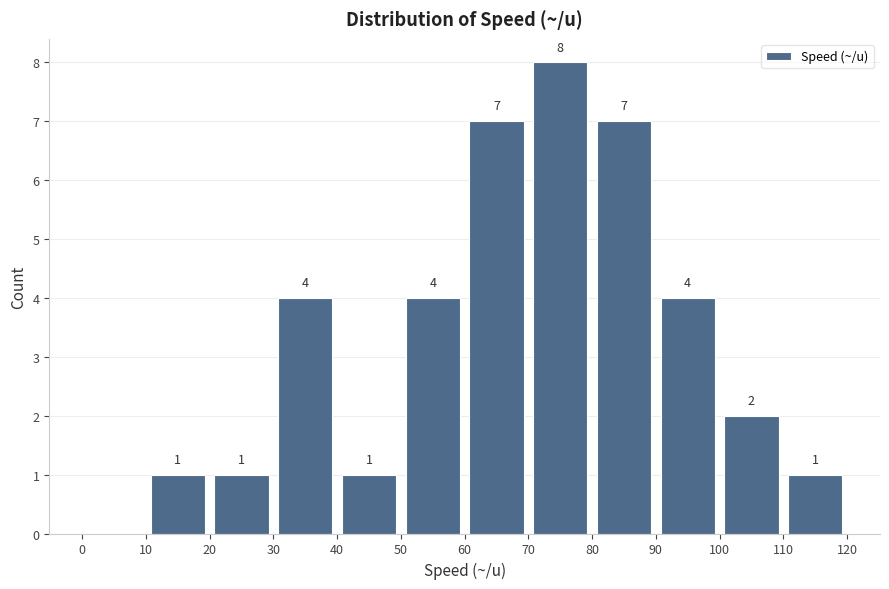

Which range on the x-axis has the tallest bar?

70 to 80